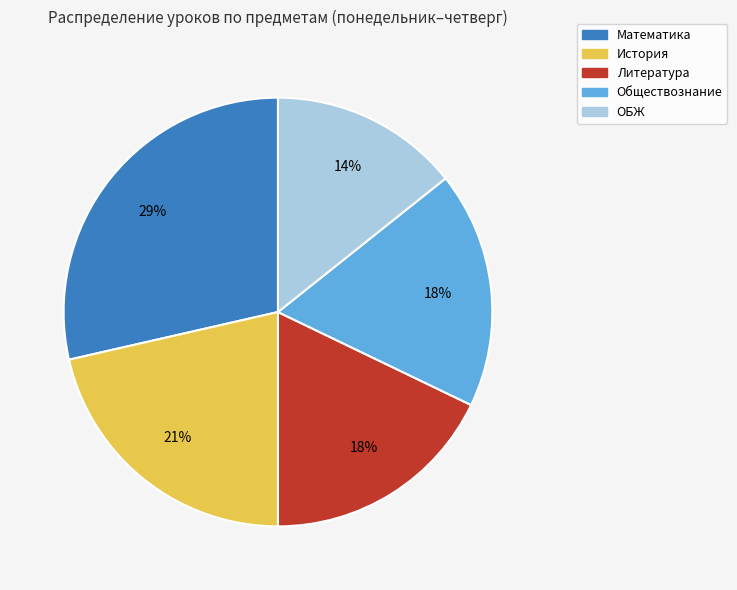

What percentage is the Обществознание slice, to the nearest percent?

18%